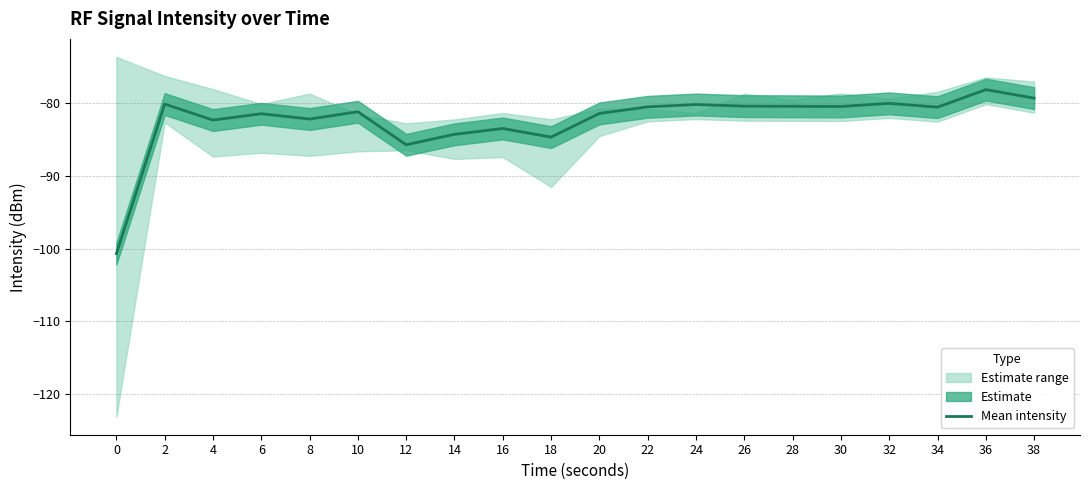

Where does the data first go above -80?

36